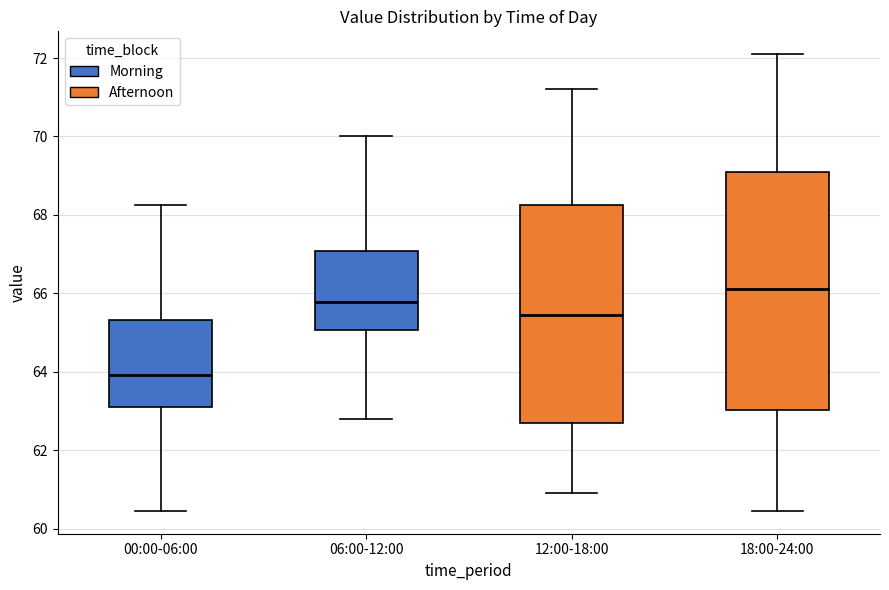

Where is the lower edge of the box for 18:00-24:00 on the y-axis? The values are not printed on the chart, so give them approximately, as read against the axis.

63.0